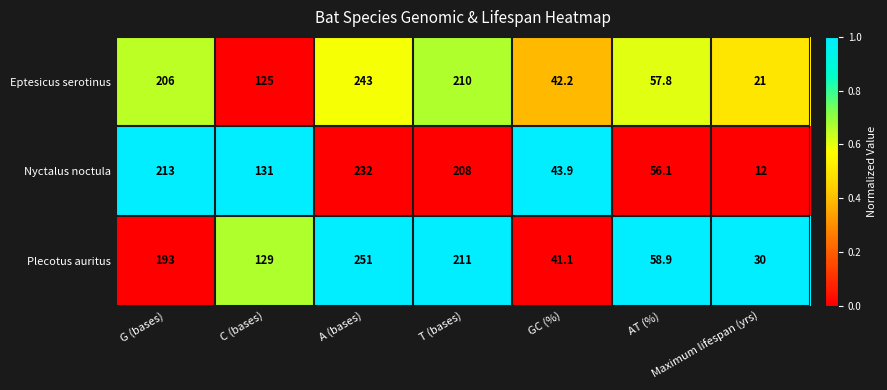

Which series changed the most between C (bases) and GC (%)?

Plecotus auritus